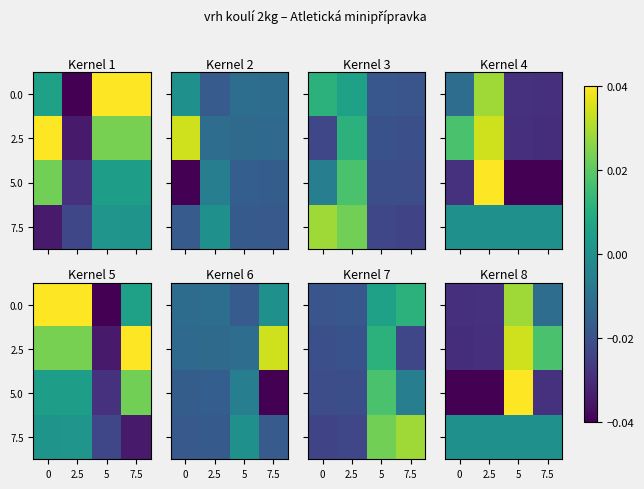

Count the number of categories in the chart.

4